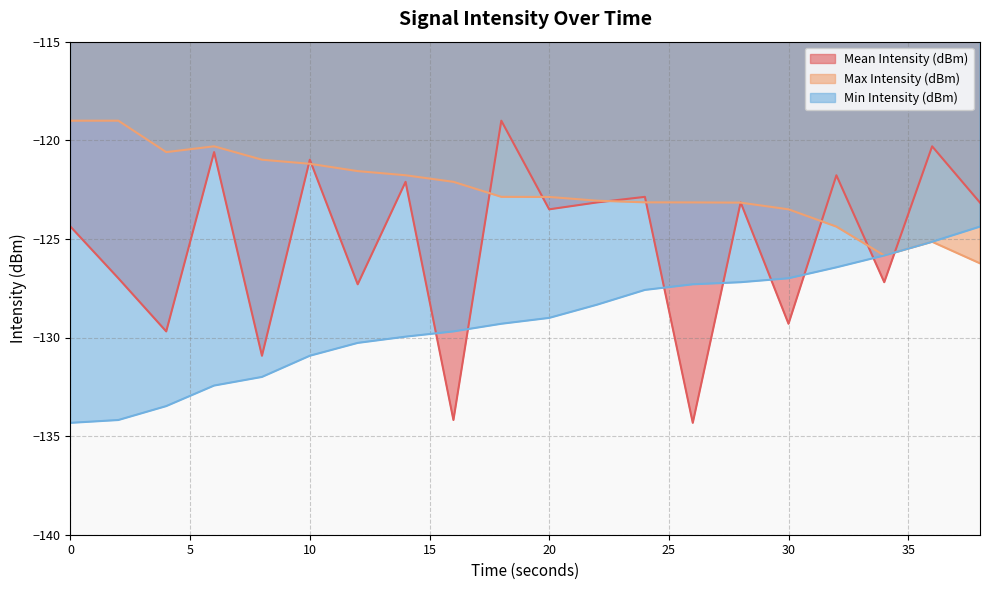

Reading left to right, list all the values displayed in this chart.

Mean Intensity (dBm): 0=-124.4	2=-127.0	4=-129.7	6=-120.6	8=-130.9	10=-121.0	12=-127.3	14=-122.1	16=-134.2	18=-119.0	20=-123.5	22=-123.2	24=-122.9	26=-134.3	28=-123.1	30=-129.3	32=-121.8	34=-127.2	36=-120.3	38=-123.2
Max Intensity (dBm): 0=-119.0	2=-119.0	4=-120.6	6=-120.3	8=-121.0	10=-121.2	12=-121.6	14=-121.8	16=-122.1	18=-122.9	20=-122.9	22=-123.1	24=-123.1	26=-123.2	28=-123.2	30=-123.5	32=-124.4	34=-125.8	36=-125.1	38=-126.2
Min Intensity (dBm): 0=-134.3	2=-134.2	4=-133.5	6=-132.4	8=-132.0	10=-130.9	12=-130.3	14=-130.0	16=-129.7	18=-129.3	20=-129.0	22=-128.3	24=-127.6	26=-127.3	28=-127.2	30=-127.0	32=-126.4	34=-125.8	36=-125.1	38=-124.4